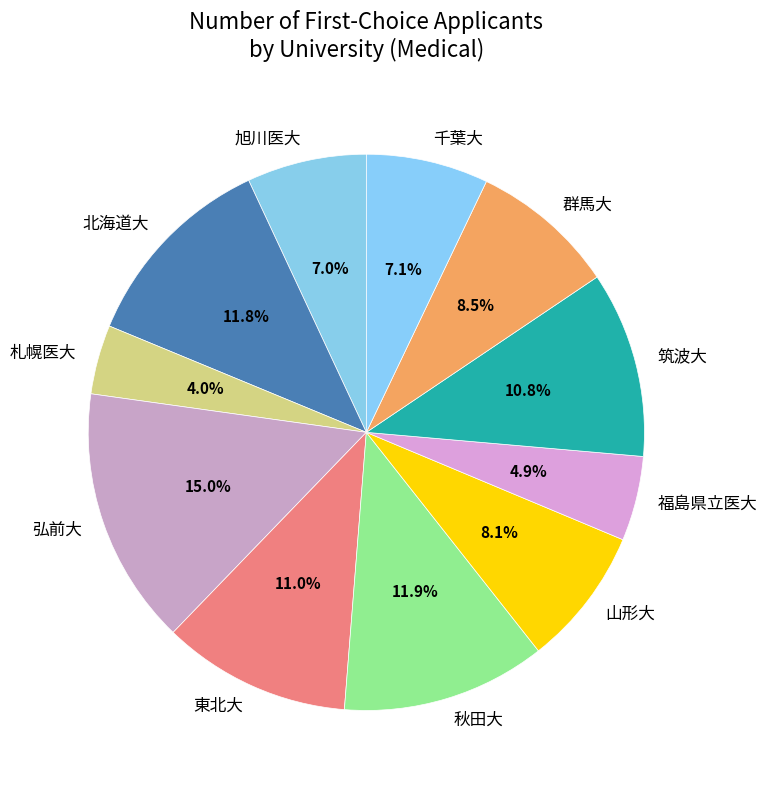

Does 群馬大 represent more than half of the total?

No